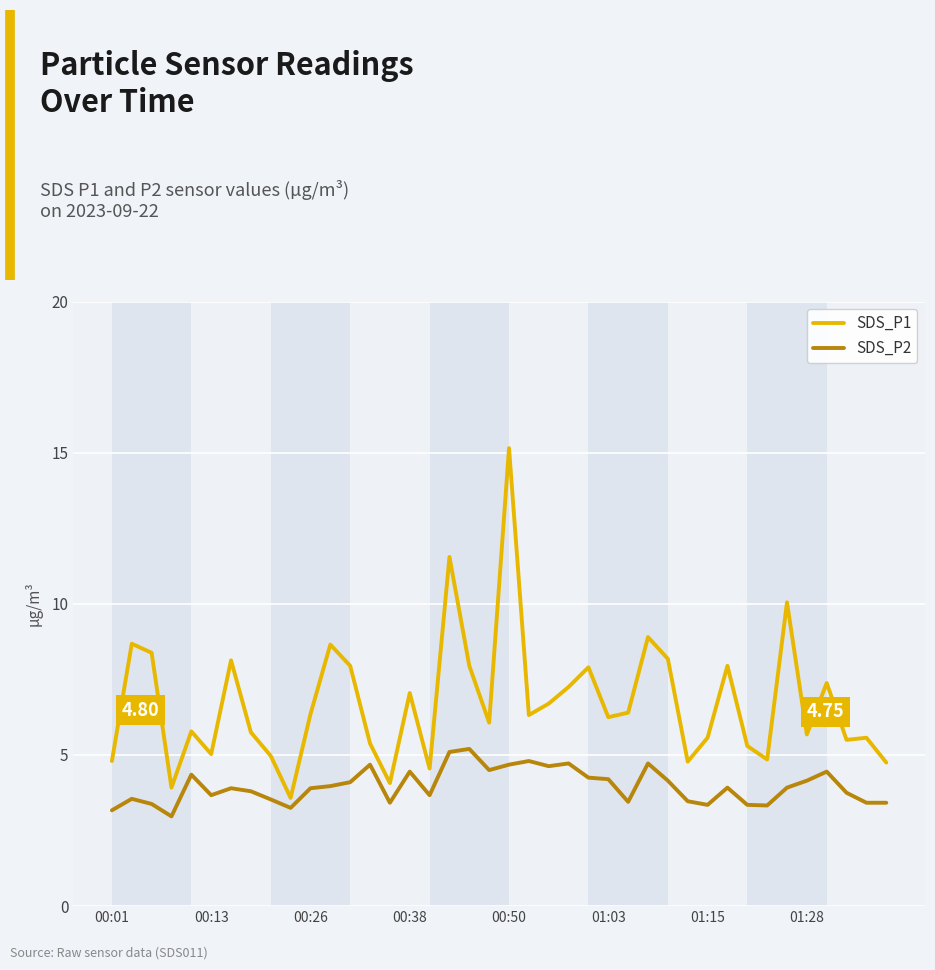

Which series has the largest total across all categories?

SDS_P1